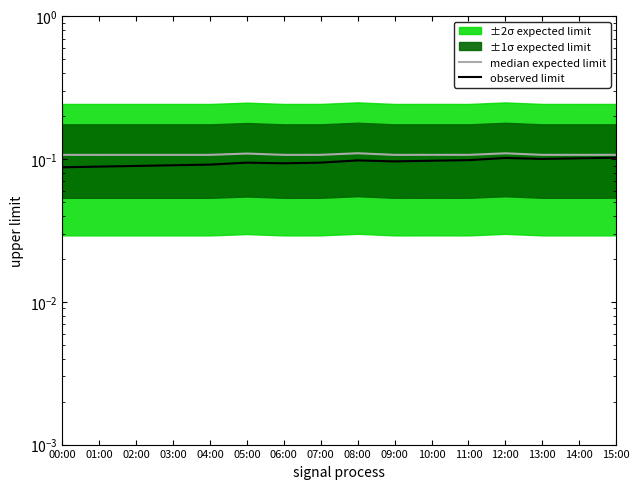

The value of observed limit at 01:00 is 0.0. True or false?

False